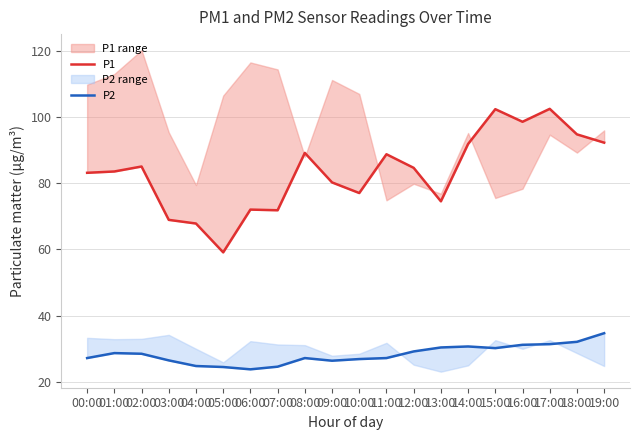

At which label is P2 closest to 29?

12:00